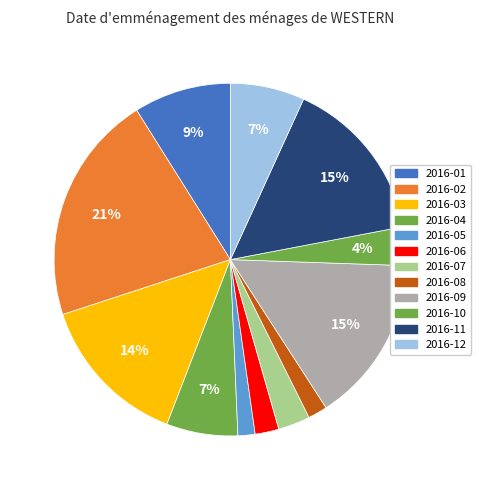

Count the number of slices in the pie.

12